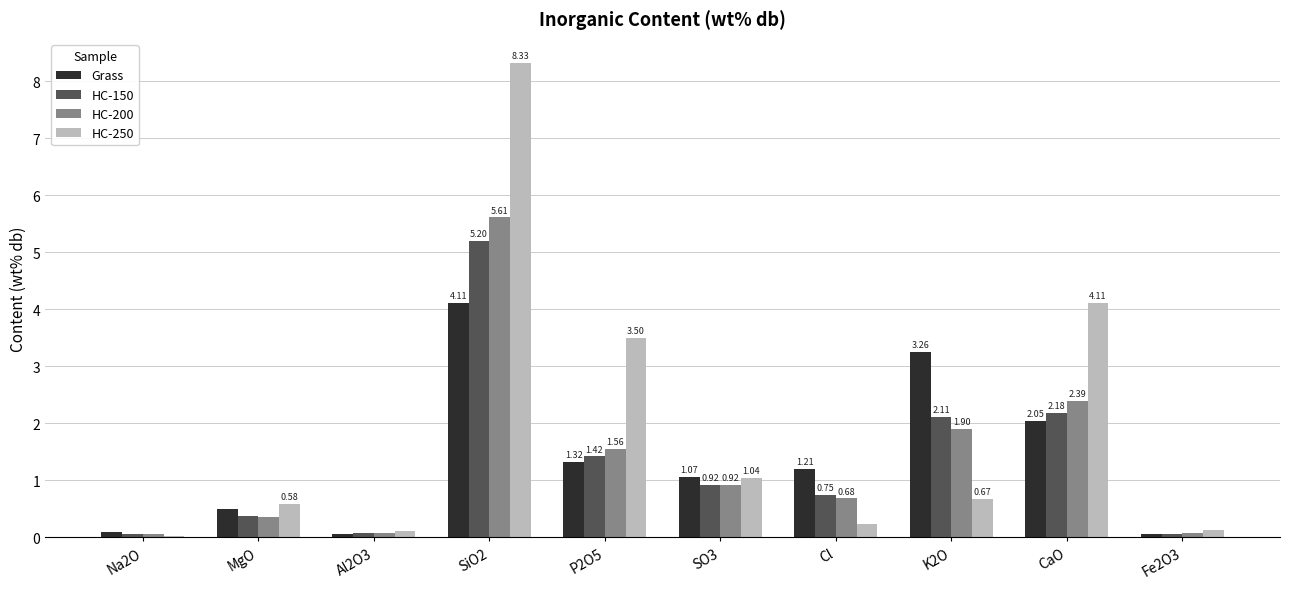

List the labels in order of HC-250 value, smallest first.

Na2O, Al2O3, Fe2O3, Cl, MgO, K2O, SO3, P2O5, CaO, SiO2